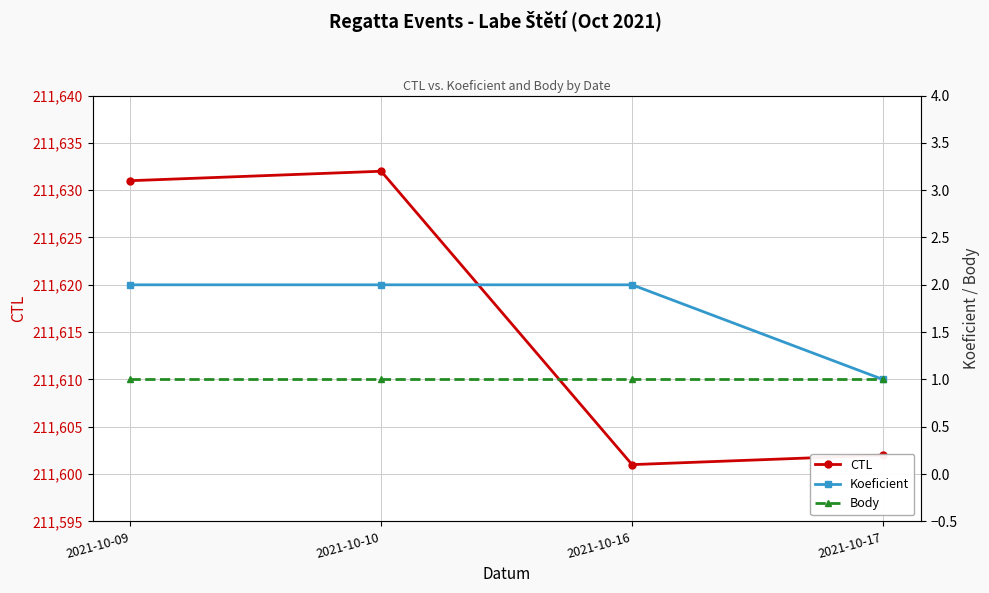

Reading left to right, list all the values displayed in this chart.

CTL: 211631	211632	211601	211602
Koeficient: 2	2	2	1
Body: 1	1	1	1